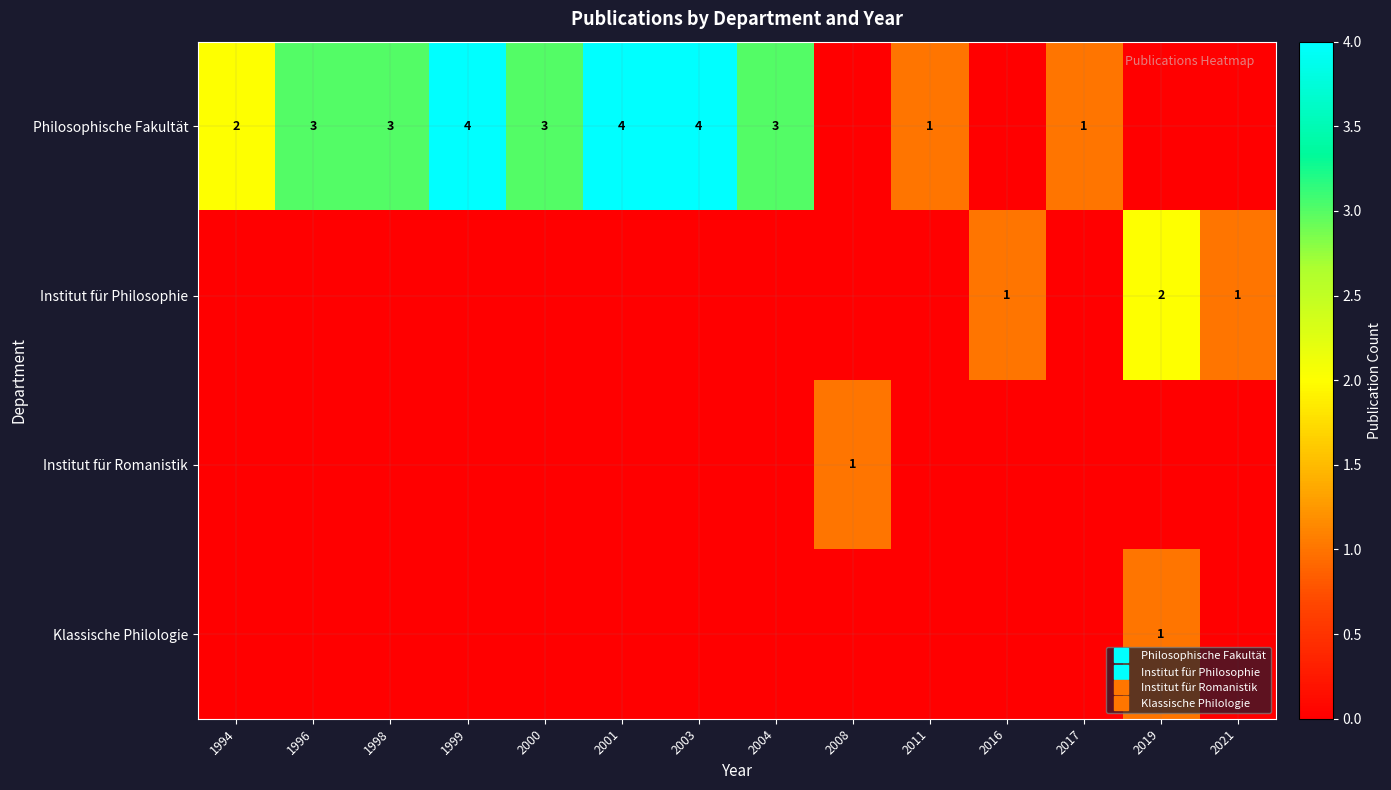

What is the maximum value shown in the chart?

4